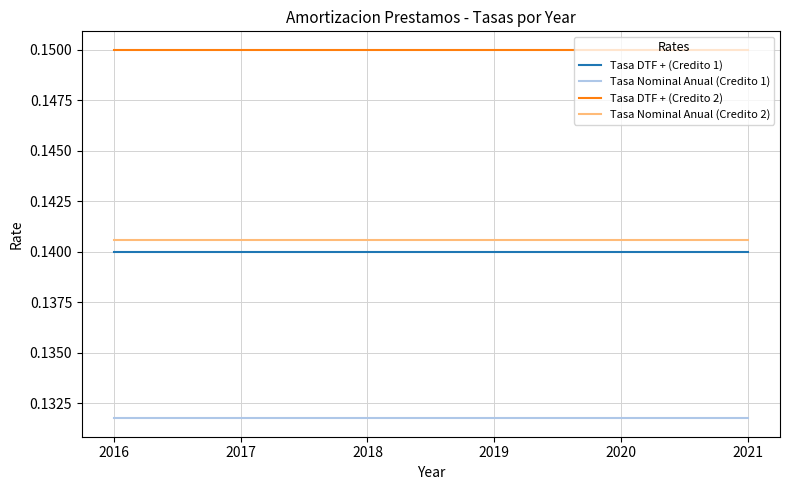

What is the total value across all series at 2020?

0.6